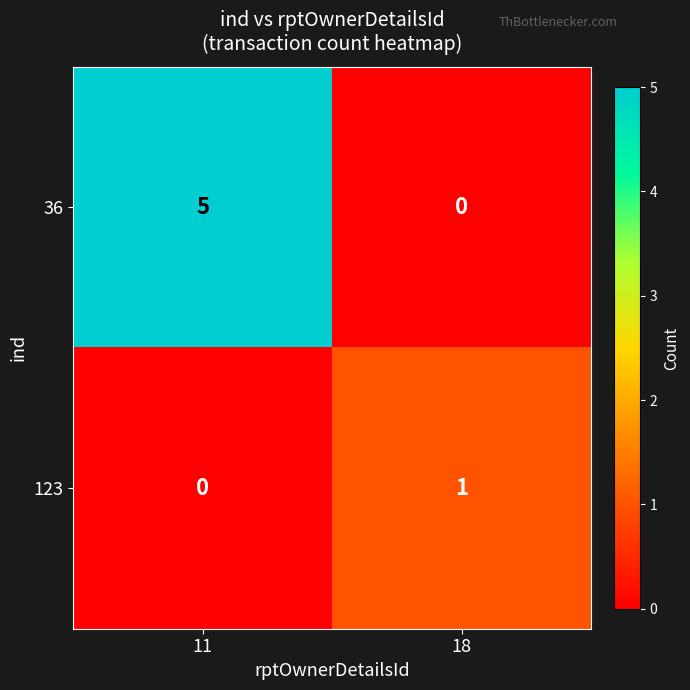

How many data points does each series have?

2